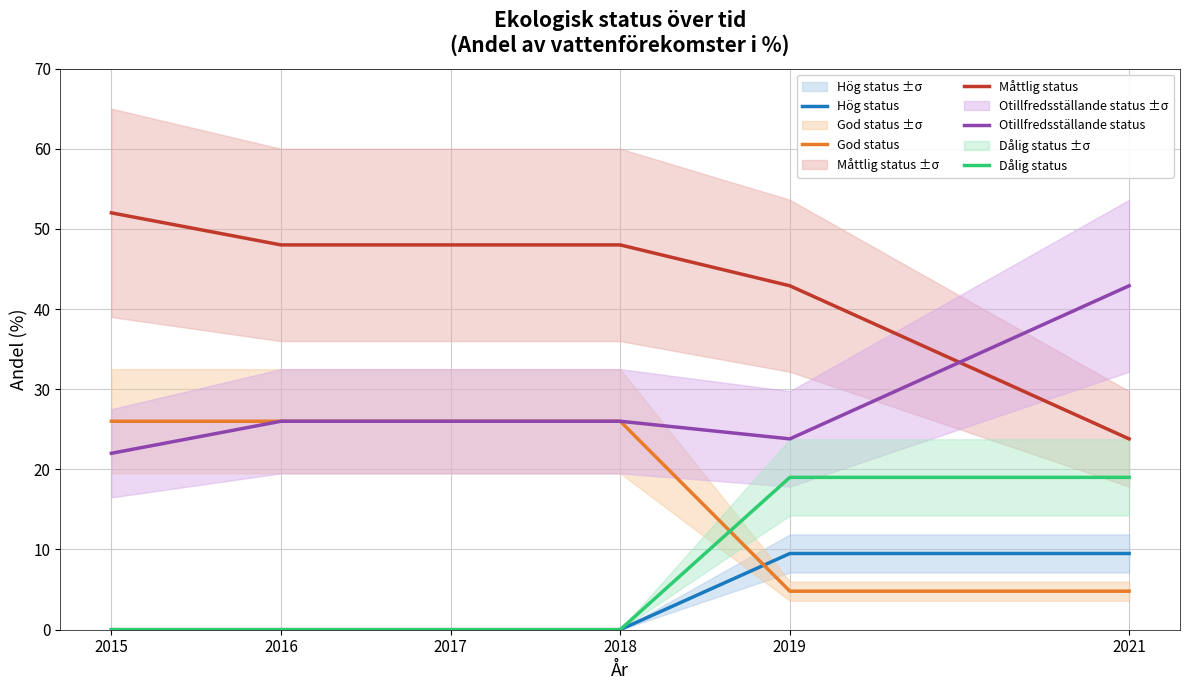

What is the total value across all series at 2017?

100.0